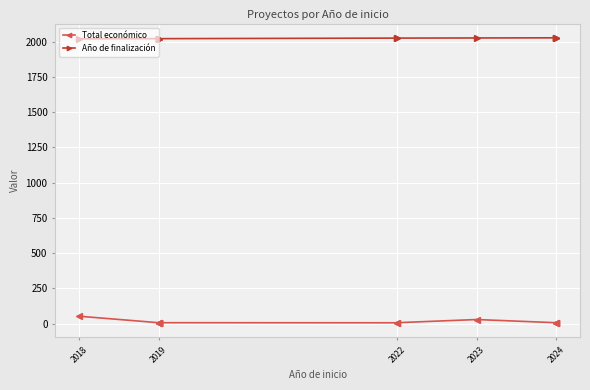

What is the total value across all series at 2019?

2026.9